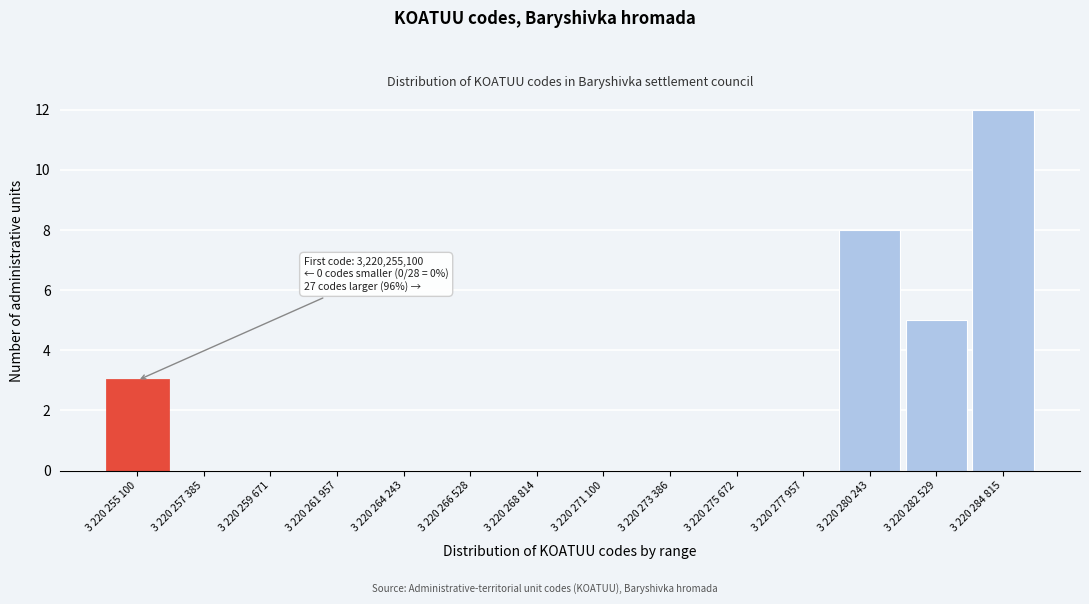

Reading left to right, extract all data points from this chart.

3 220 255 100=3	3 220 257 385=0	3 220 259 671=0	3 220 261 957=0	3 220 264 243=0	3 220 266 528=0	3 220 268 814=0	3 220 271 100=0	3 220 273 386=0	3 220 275 672=0	3 220 277 957=0	3 220 280 243=8	3 220 282 529=5	3 220 284 815=12